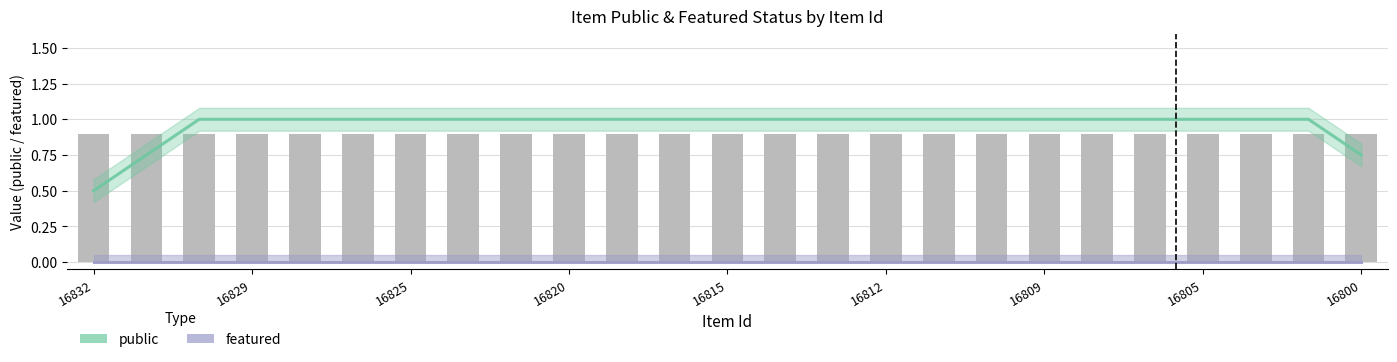

What is the sum of all public values?

24.0